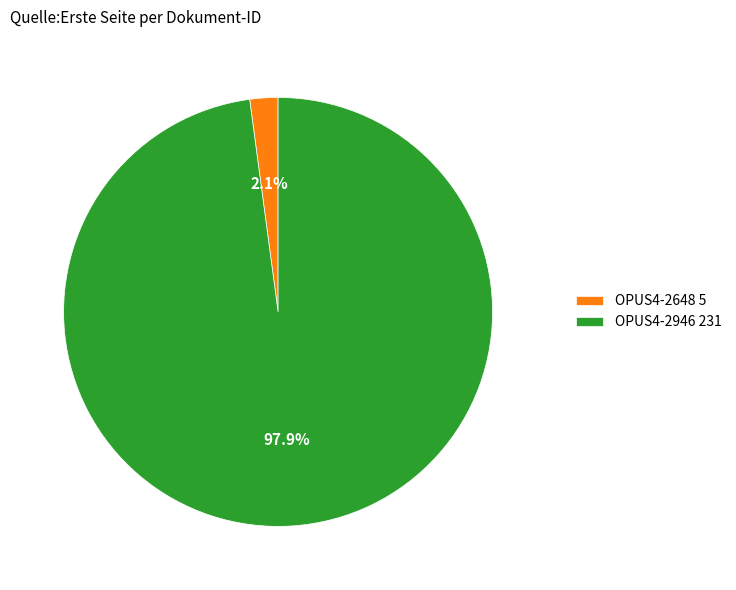

True or false: OPUS4-2946 accounts for 98% of the total.

True